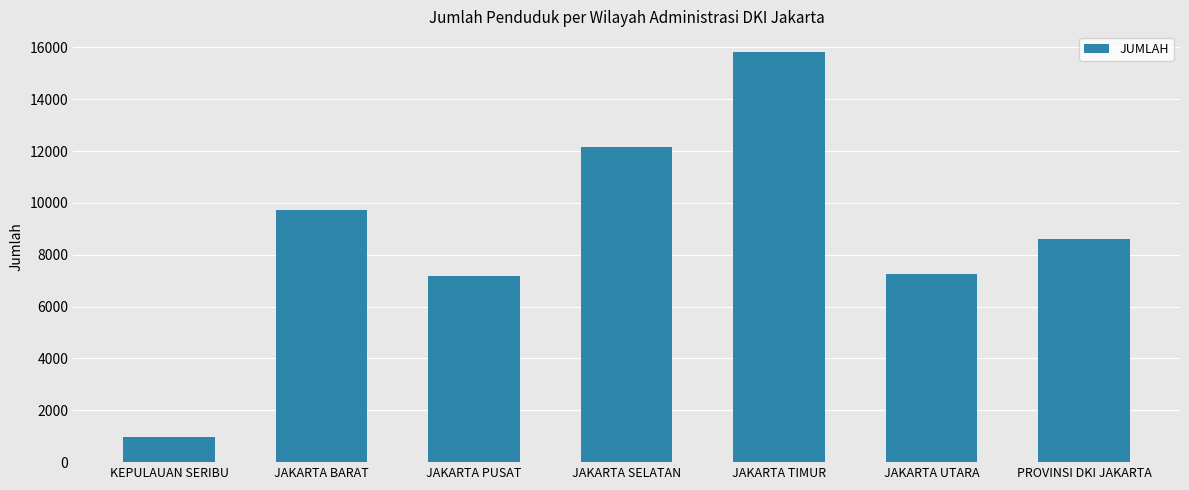

What is the label of the 6th bar from the left?

JAKARTA UTARA